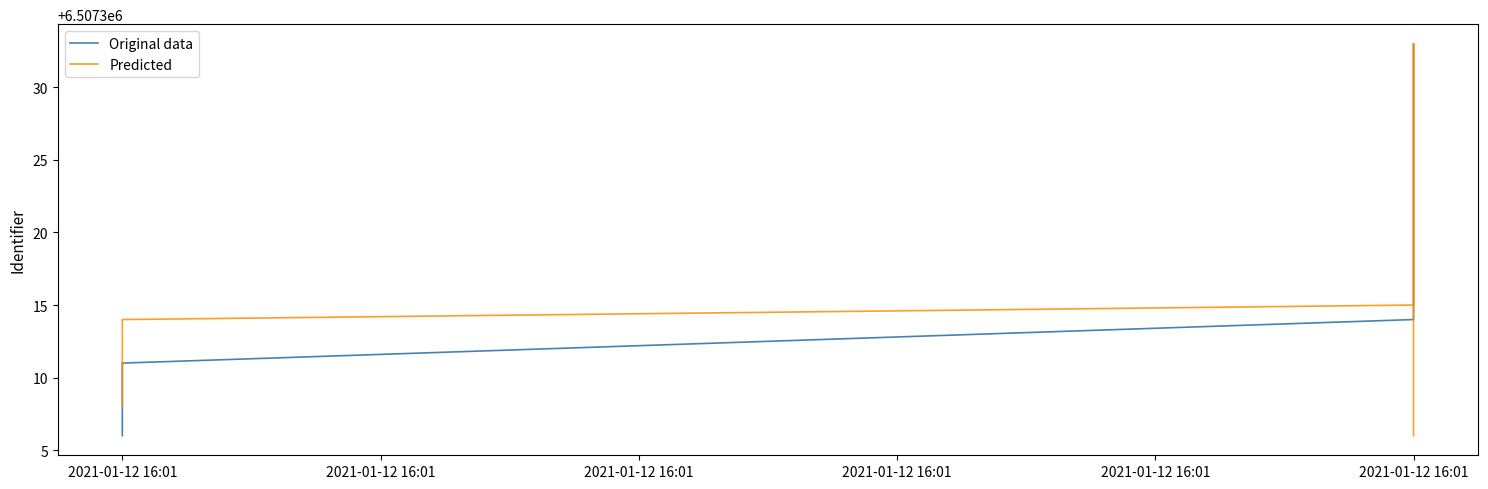

How many lines are shown in the chart?

2